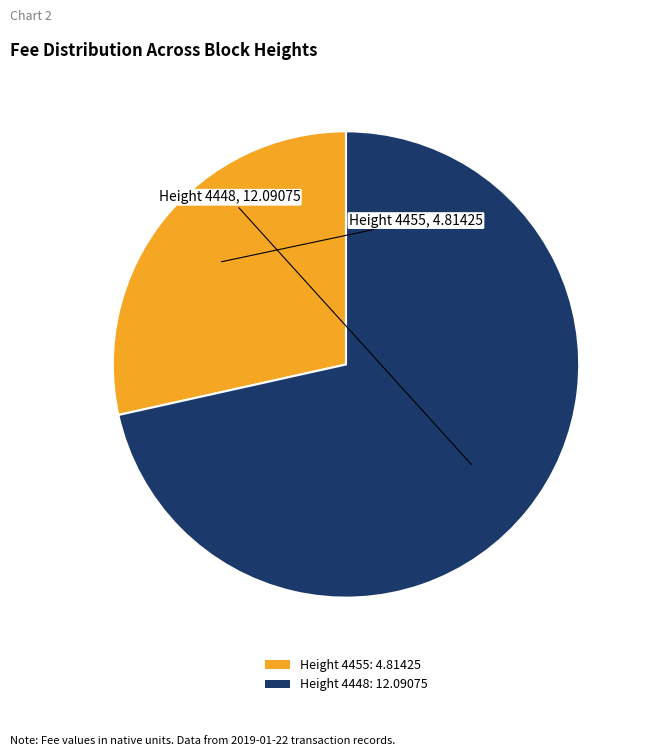

Is it true that Height 4448: 12.09075 is 72% of the pie?

True